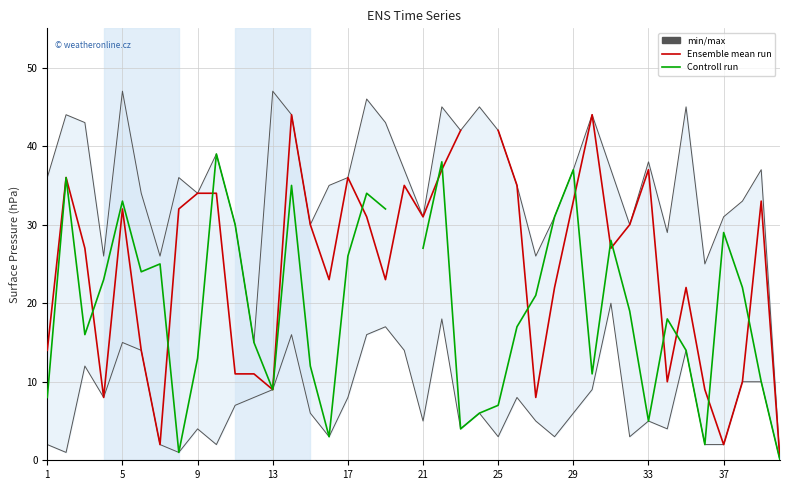

Which series has the largest range (max minus min)?

Ensemble mean run